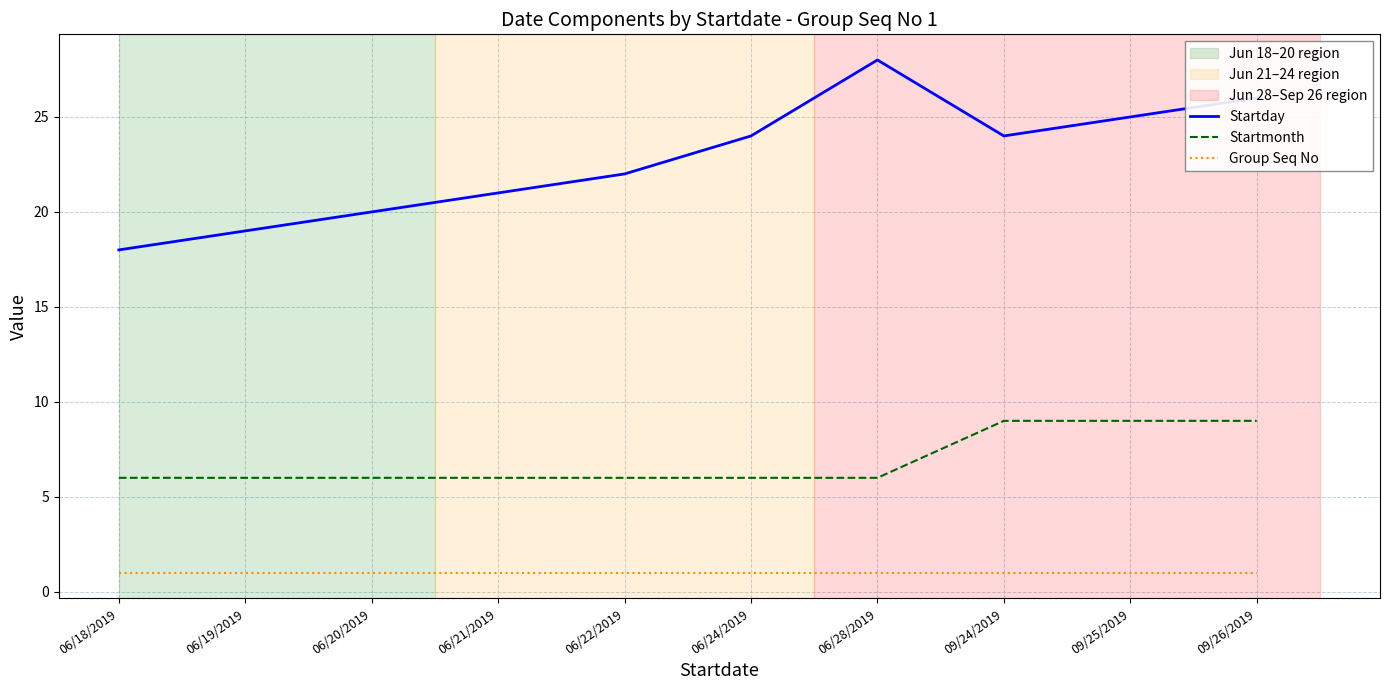

The Startmonth series shows 8 at 06/24/2019. True or false?

False